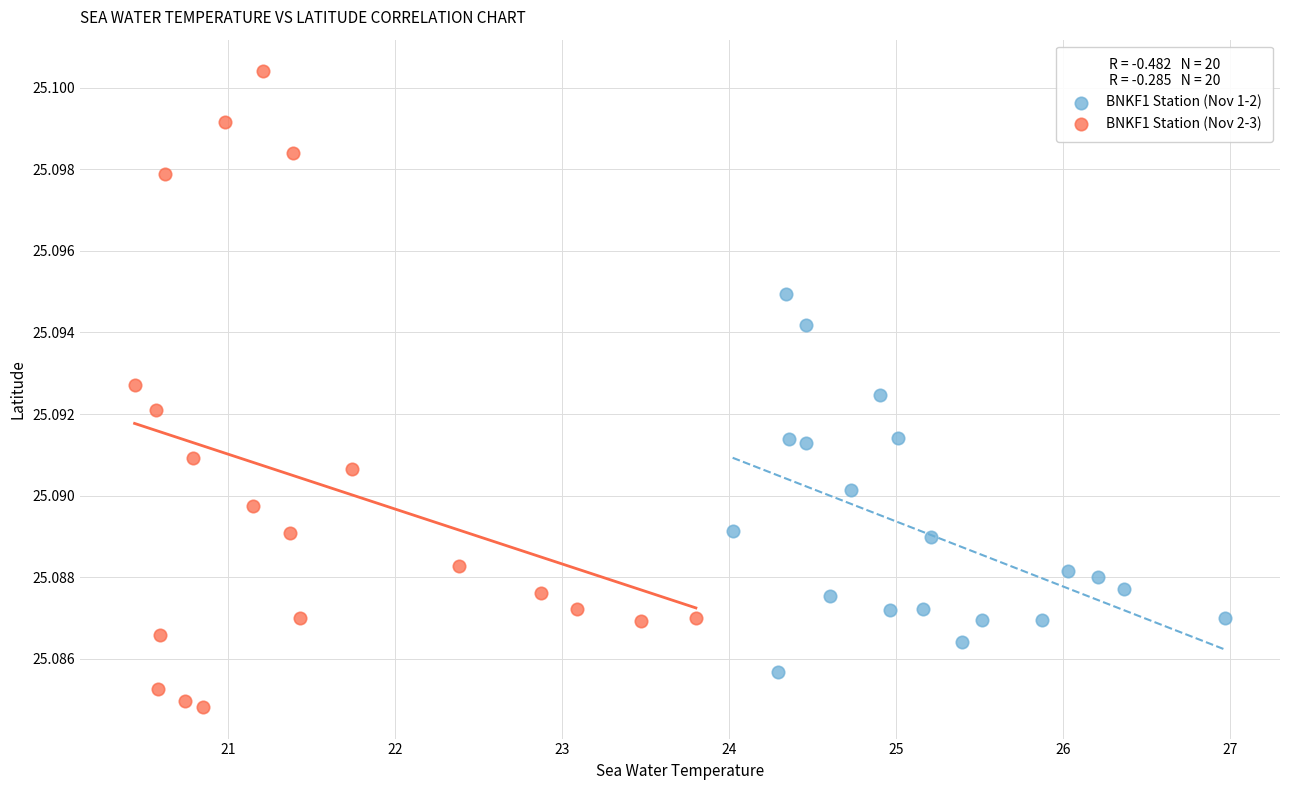

Which series contains the lowest Y value?

BNKF1 Station (Nov 2-3)